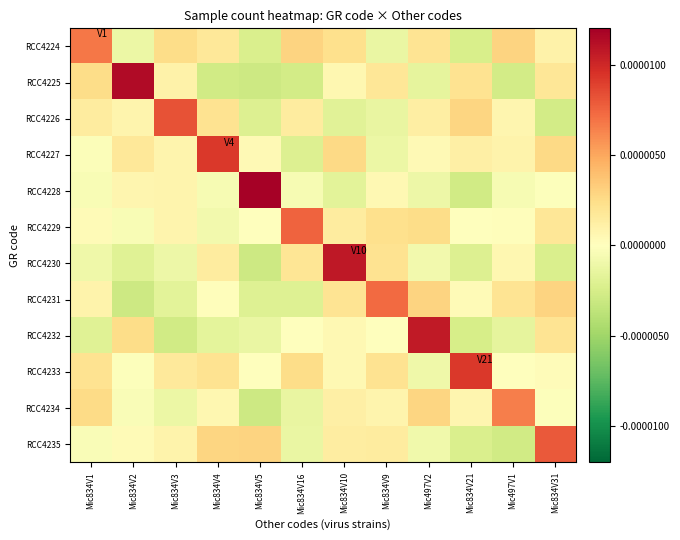

At how many categories does at least one series exceed 0?

12